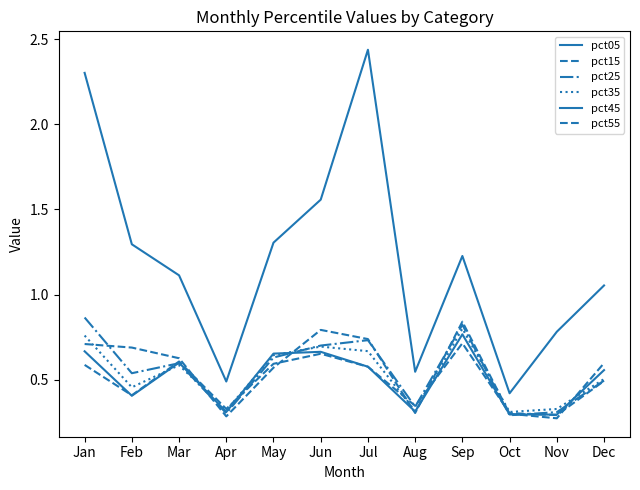

True or false: pct05 and pct45 intersect in this chart.

False